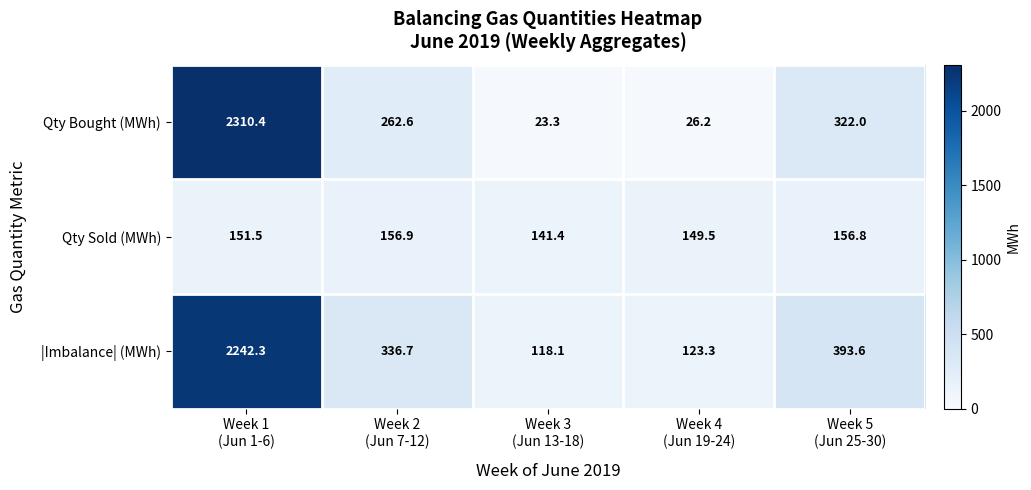

What is the maximum value shown in the chart?

2310.4